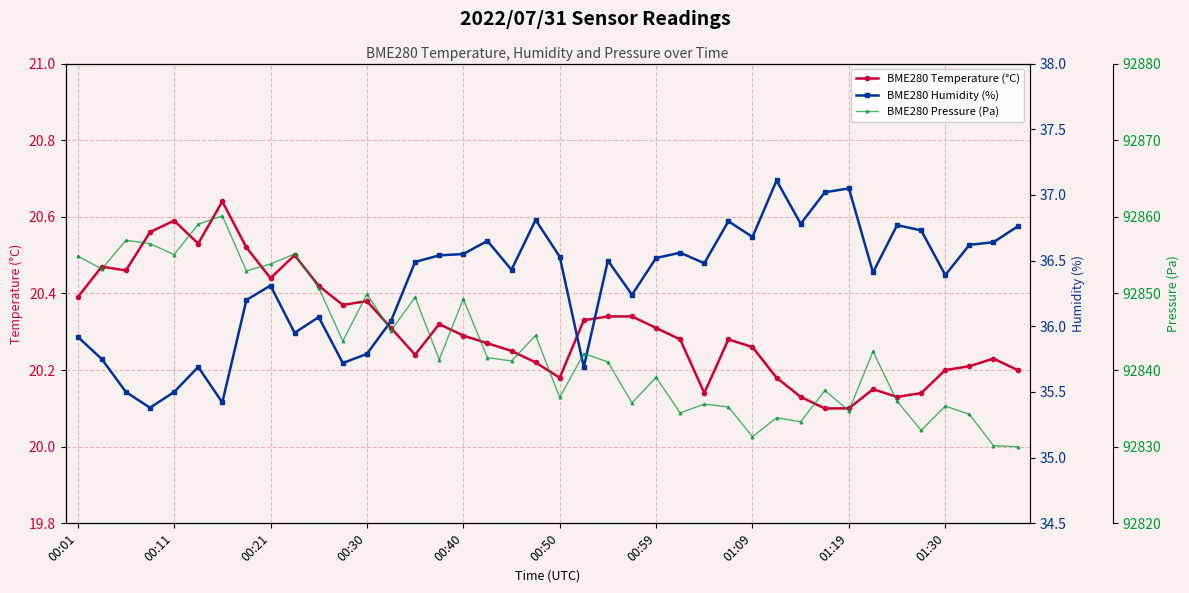

The value of BME280 Pressure (Pa) at 10 is 92850.8. True or false?

True